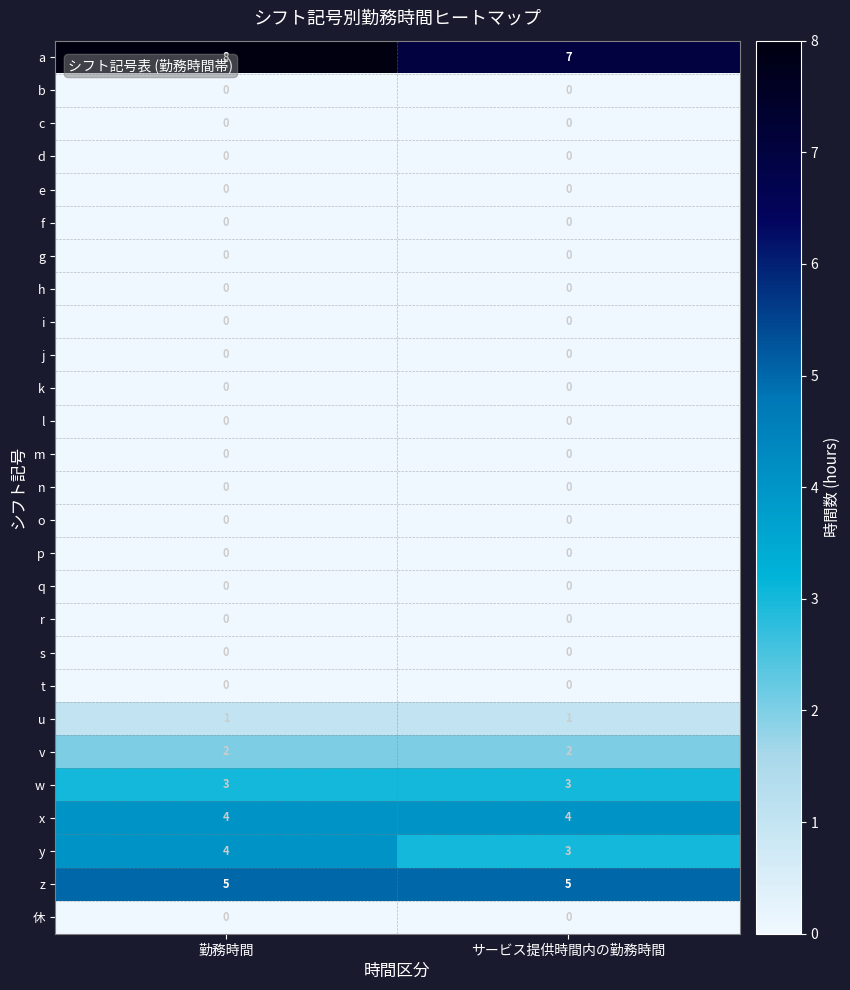

True or false: v has a value of 3 at サービス提供時間内の勤務時間.

False